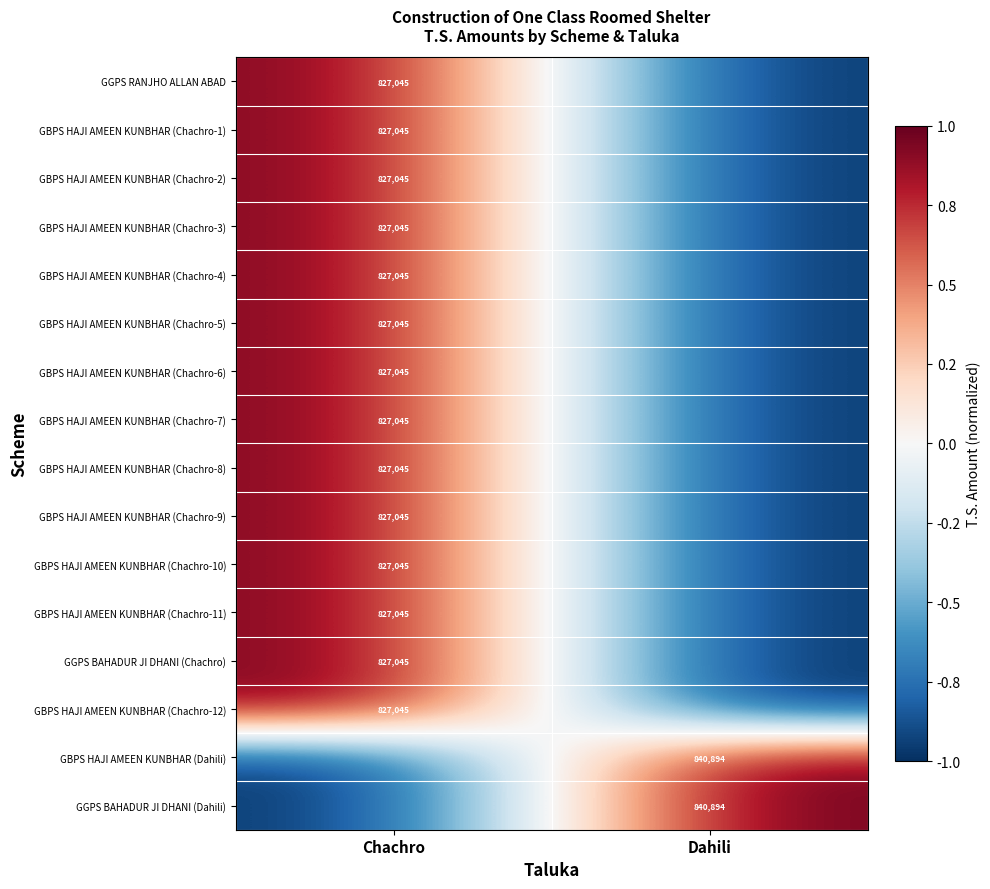

The value of GBPS HAJI AMEEN KUNBHAR (Chachro-12) at Chachro is 827045. True or false?

True